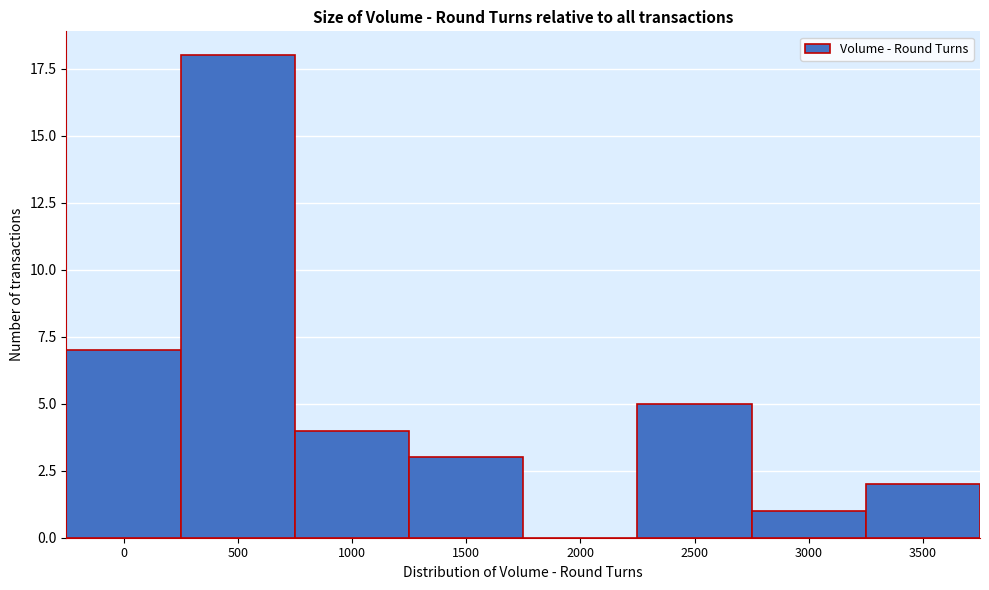

Reading left to right, list all the values displayed in this chart.

0=7	500=18	1000=4	1500=3	2000=0	2500=5	3000=1	3500=2